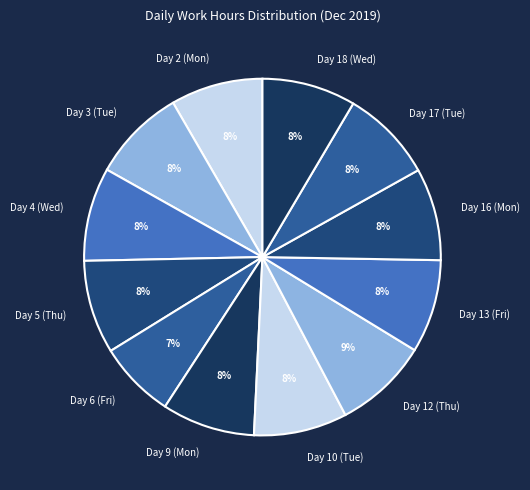

Is Day 18 (Wed) the majority of the pie?

No